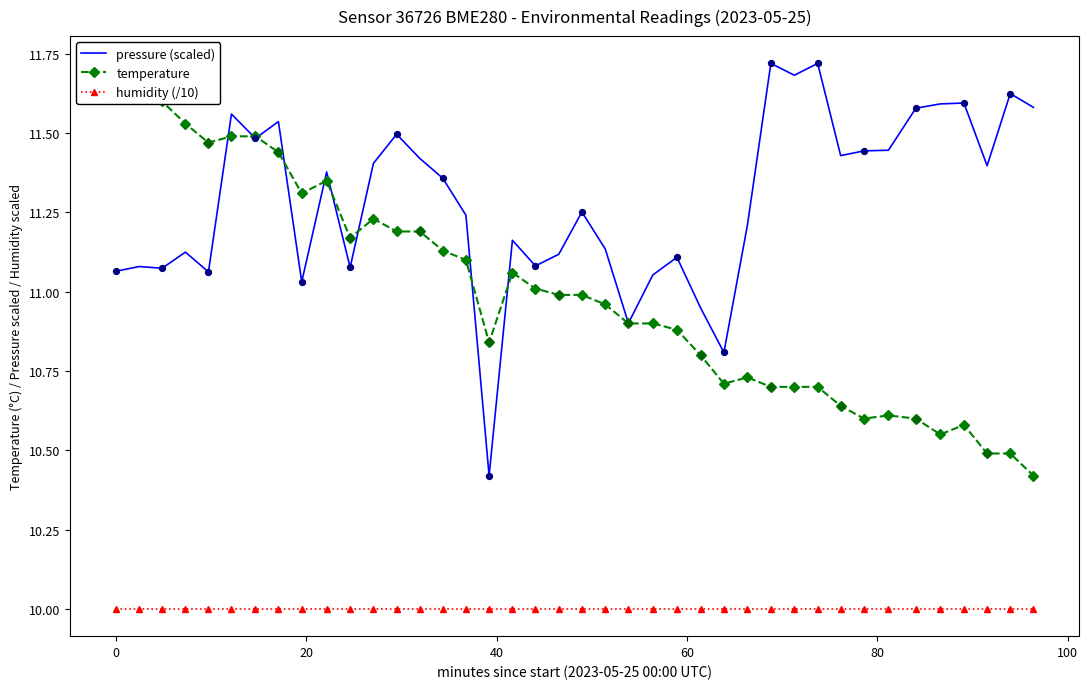

At how many categories does at least one series exceed 10?

40